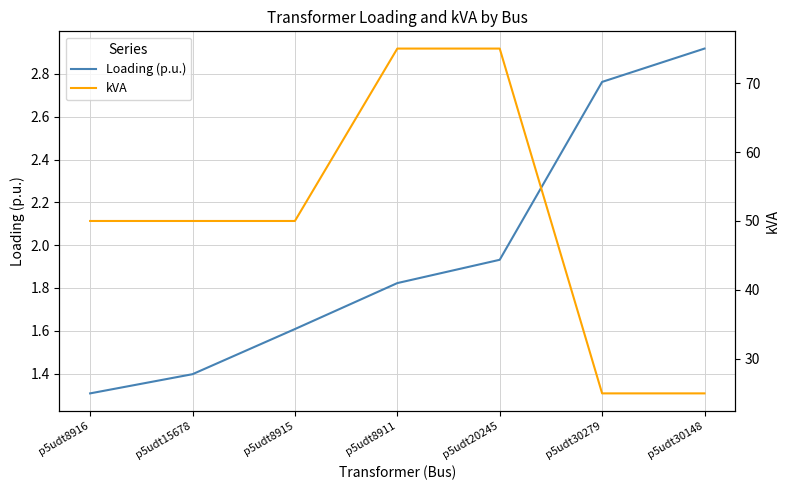

What is the value of the Loading (p.u.) point at the 1st from the left?

1.3